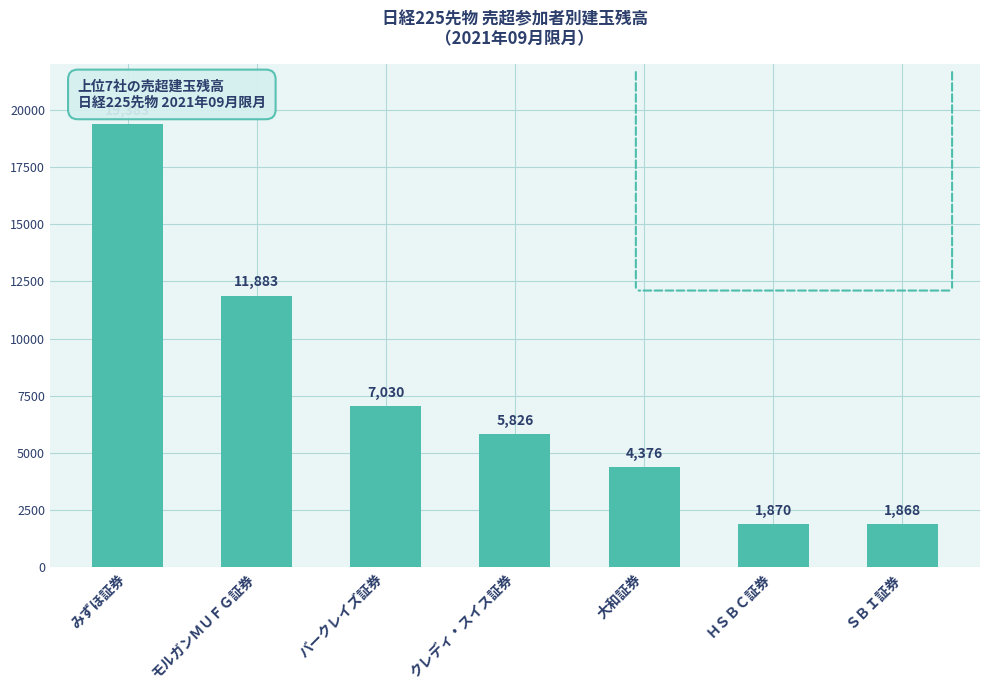

What is the sum of all values?

52236